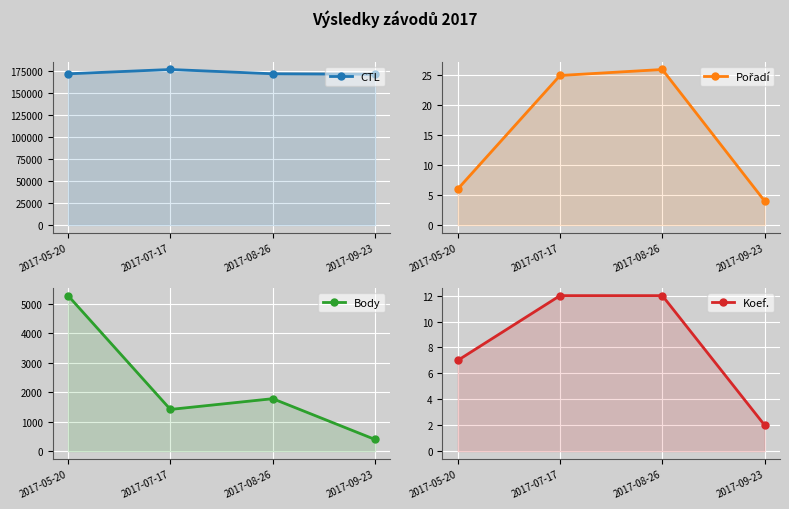

At 2017-05-20, list the series in order from smallest to largest.

Pořadí, Koef., Body, CTL